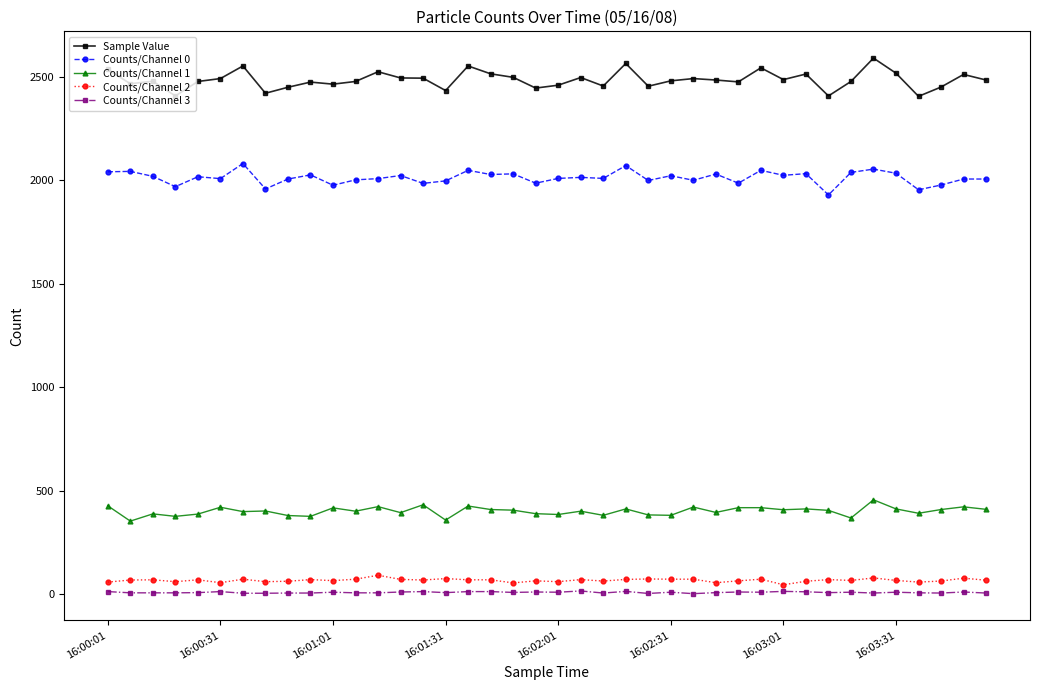

Does the chart display data point markers on the line(s)?

Yes